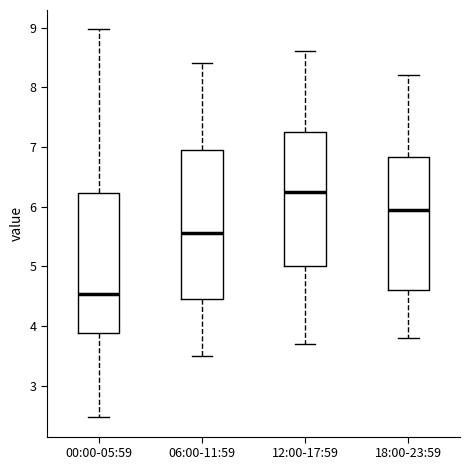

Which box's median line is the lowest?

00:00-05:59